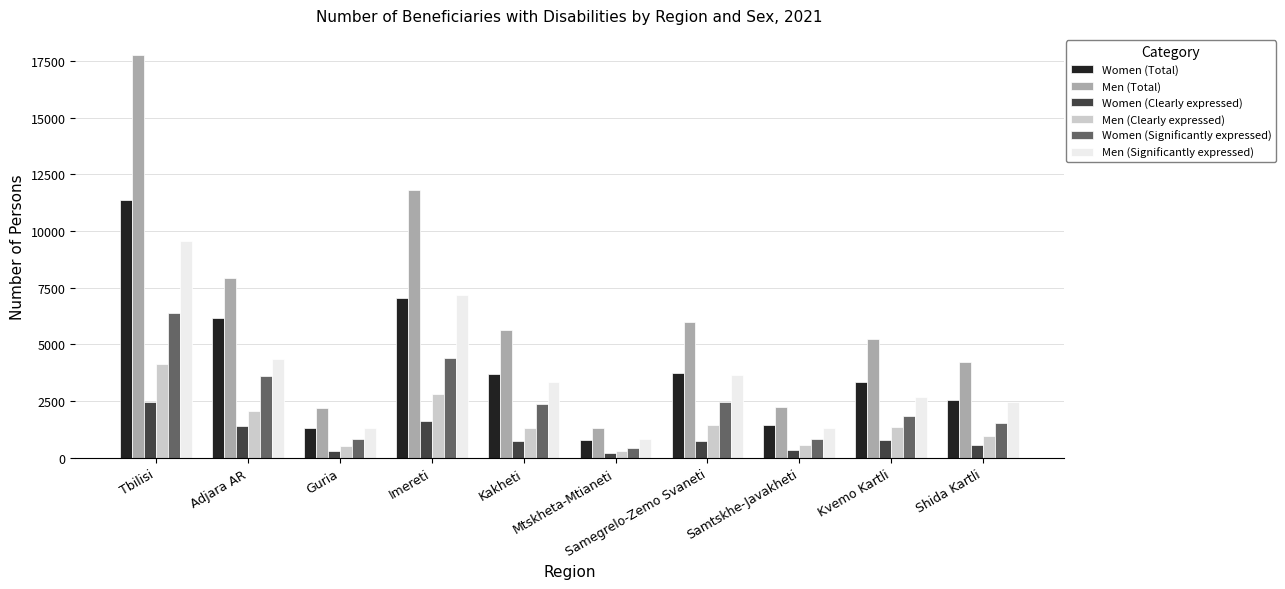

The Men (Significantly expressed) series shows 1302 at Samtskhe-Javakheti. True or false?

True